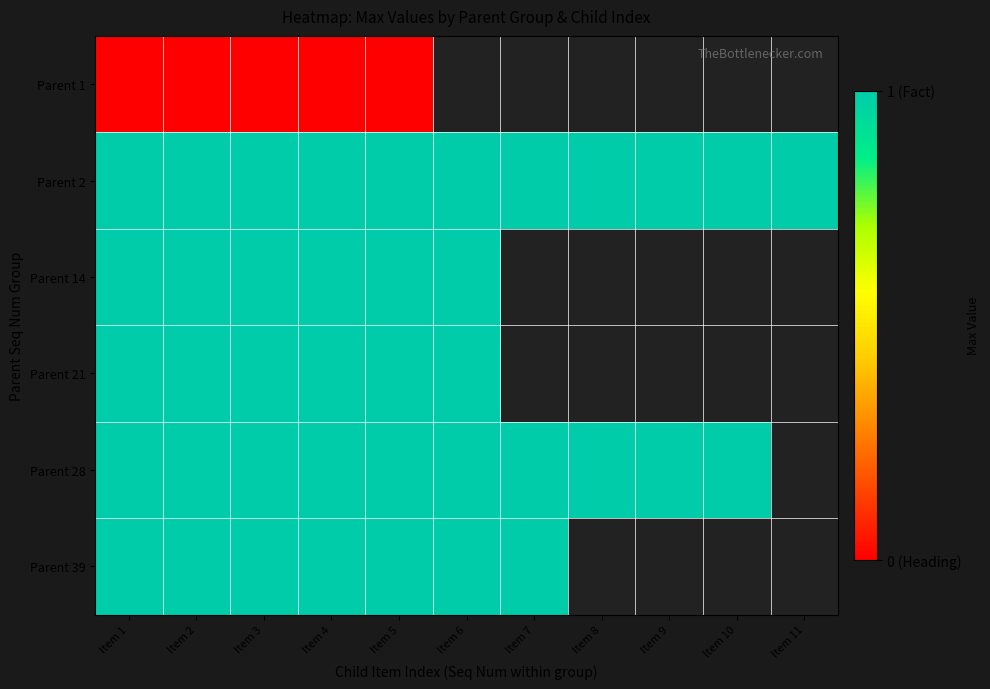

How many distinct data groups are displayed?

6